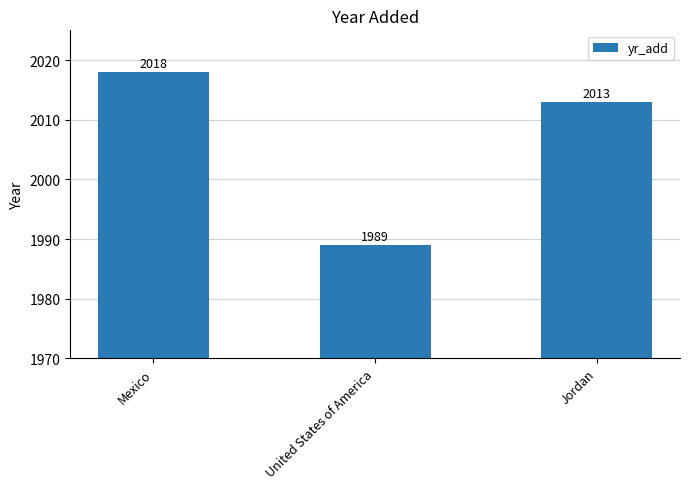

What is the minimum value shown in the chart?

1989